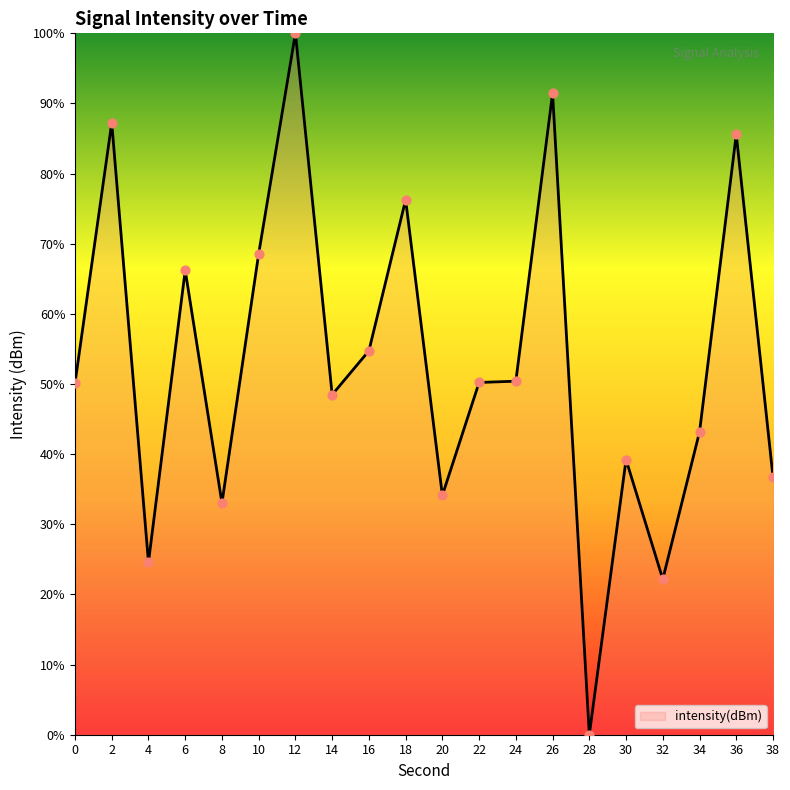

What is the change in value from 4 to 18?

+51.7